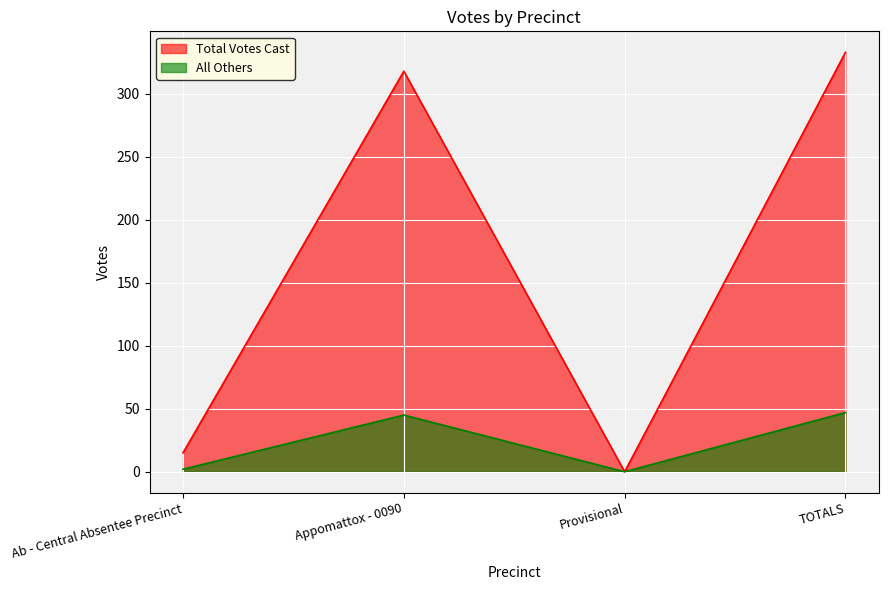

True or false: Total Votes Cast has more than 0 interior local peaks.

True